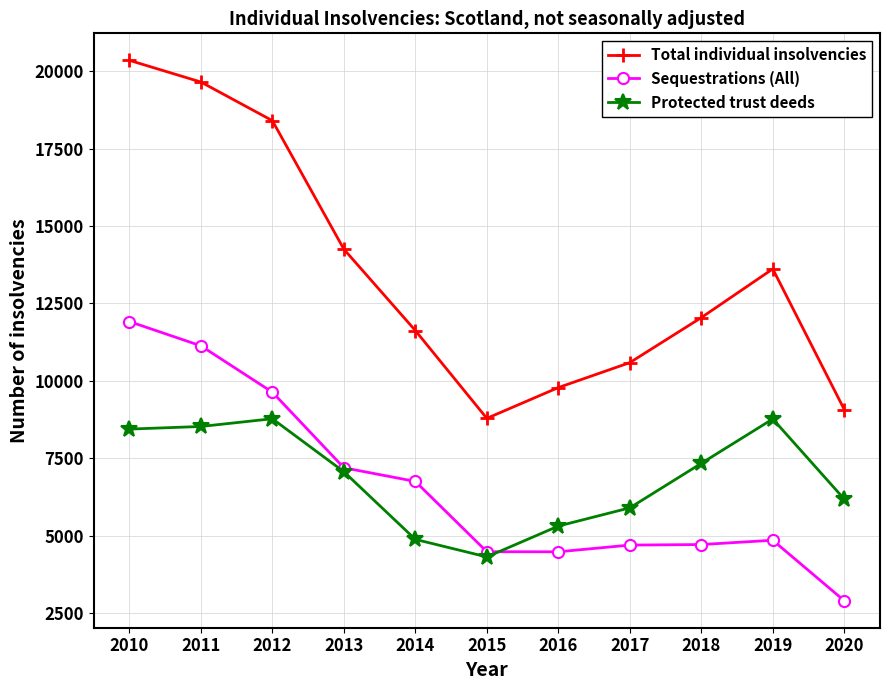

Is it true that Total individual insolvencies equals 11622 at 2014?

True